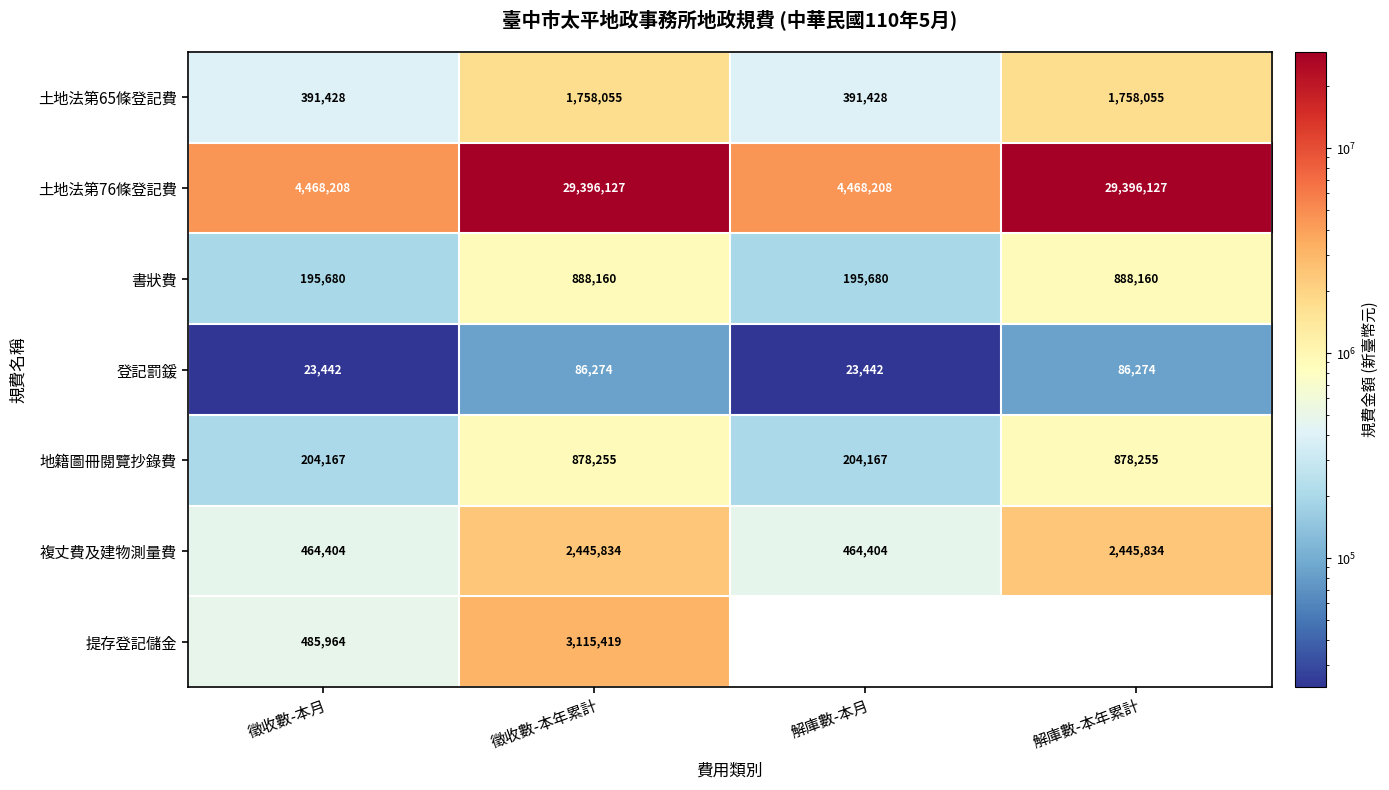

At which category is the sum across all series the highest?

徵收數-本年累計